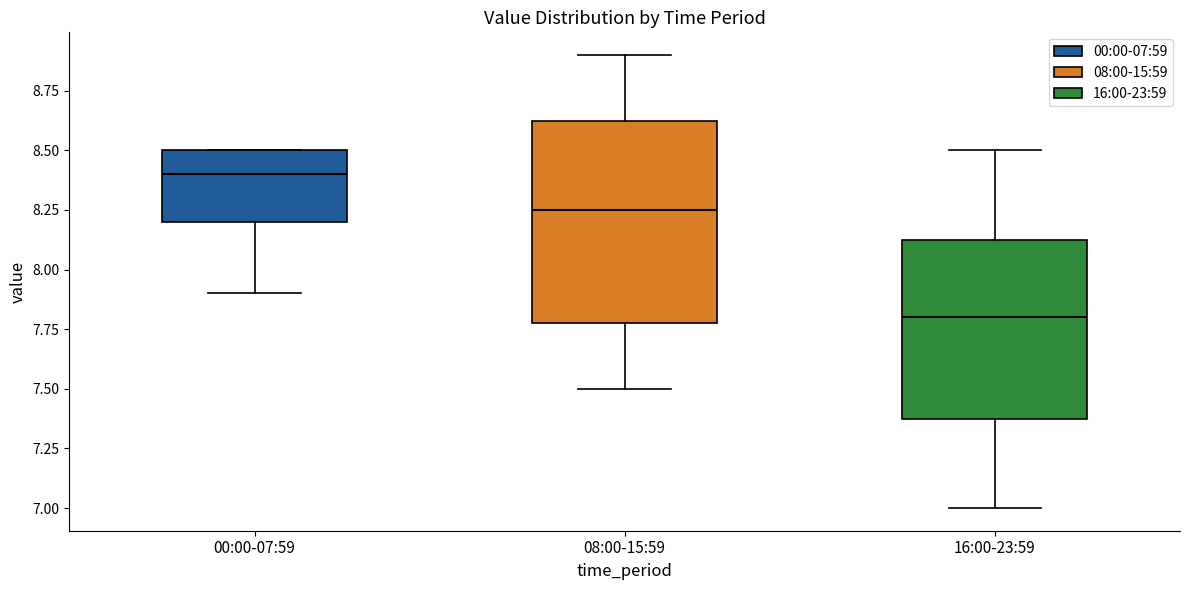

Which box has the lowest median line?

16:00-23:59